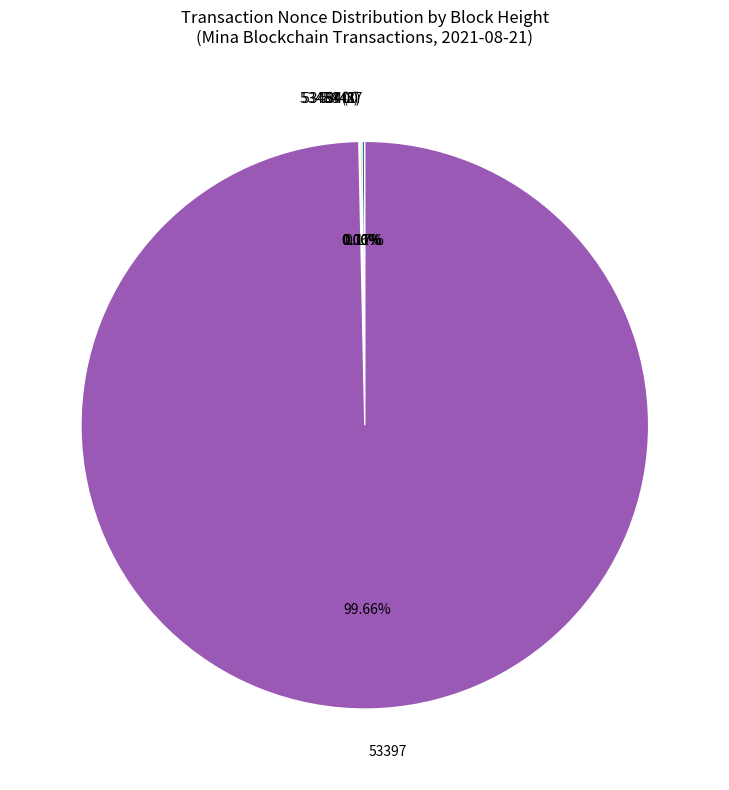

Is there a majority slice in this chart?

Yes